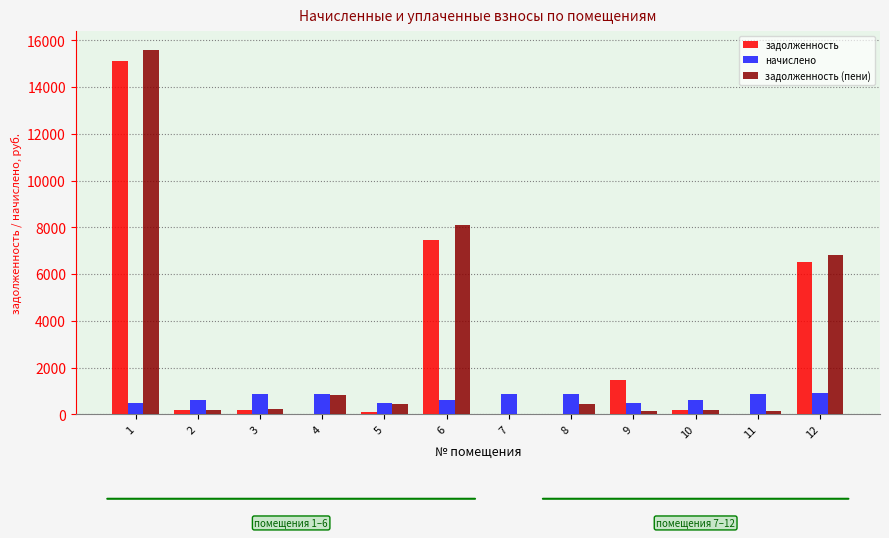

Count the number of data series in this chart.

3